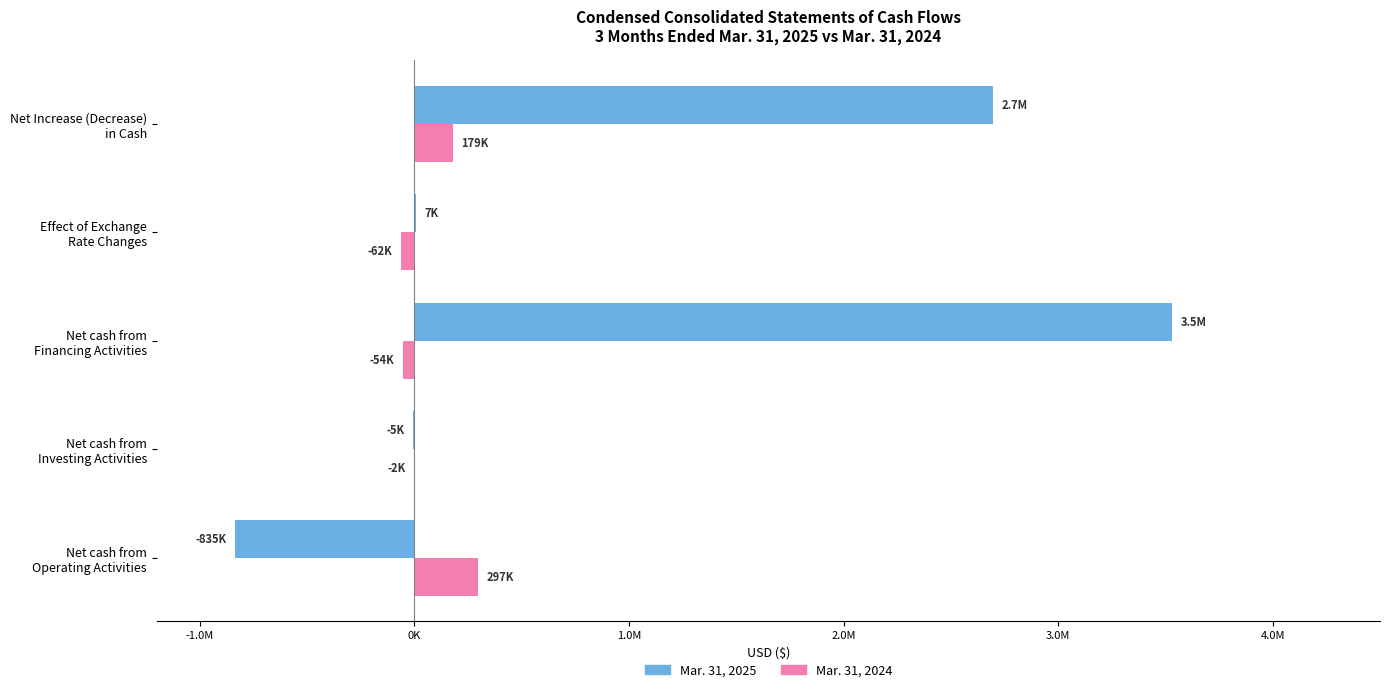

List the series in order of their peak value, lowest first.

Mar. 31, 2024, Mar. 31, 2025